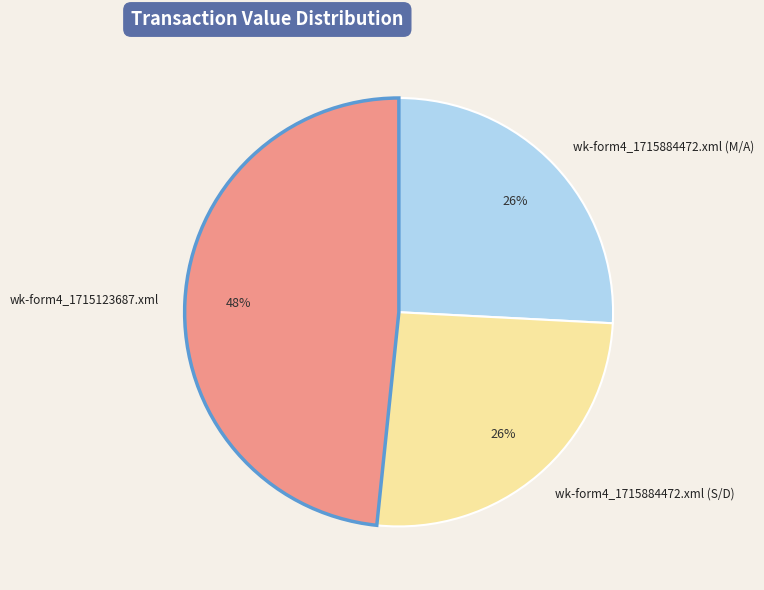

Which has a higher value, wk-form4_1715123687.xml or wk-form4_1715884472.xml (S/D)?

wk-form4_1715123687.xml